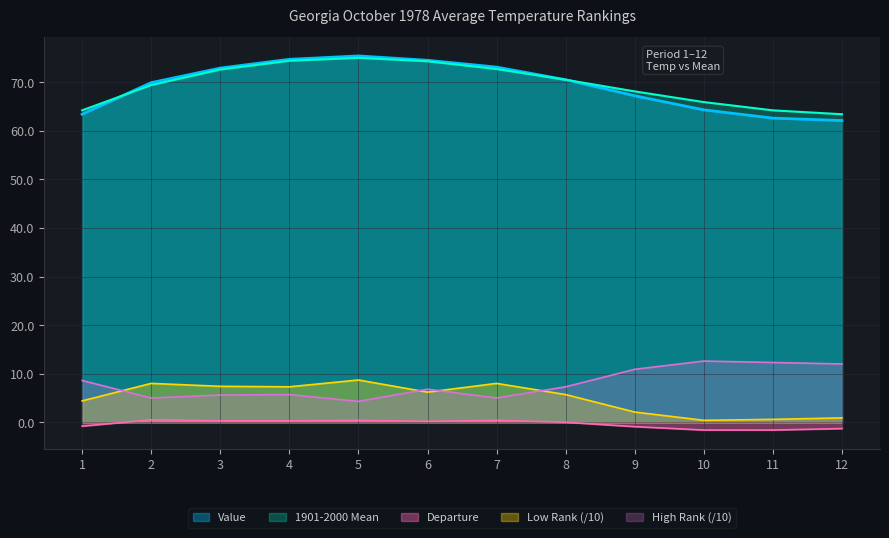

What is the sum of all Departure values?

-4.1